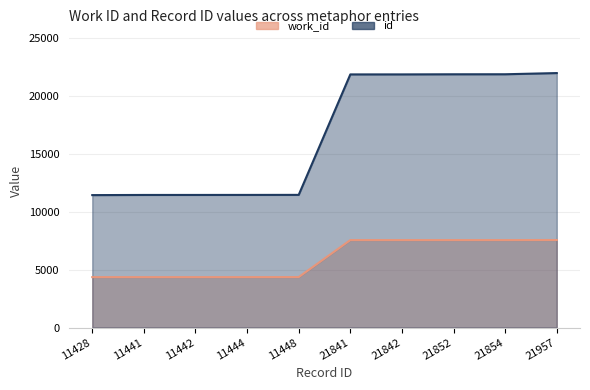

True or false: id and work_id cross at least once.

False